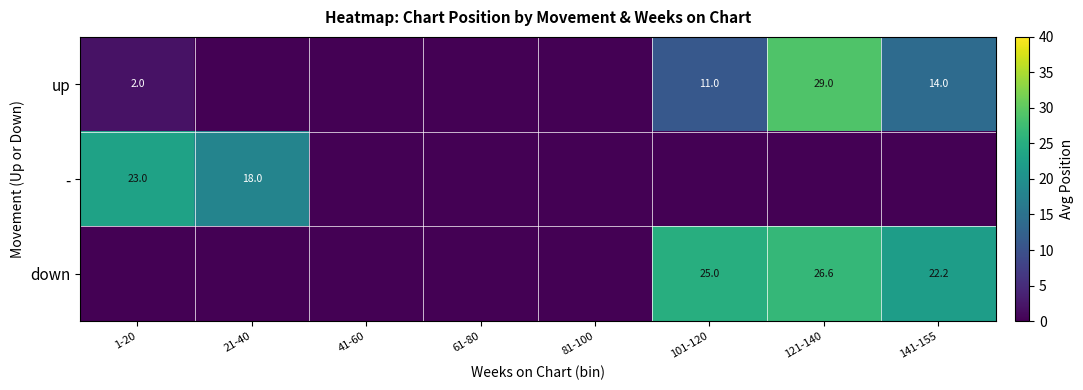

What is the total value across all series at 101-120?

36.0